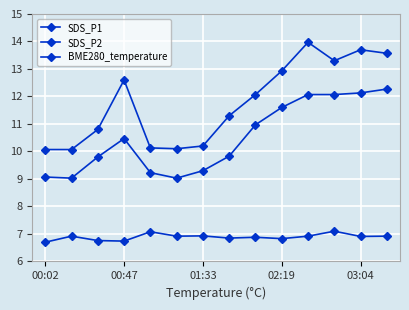

What is the greatest value displayed?

14.0